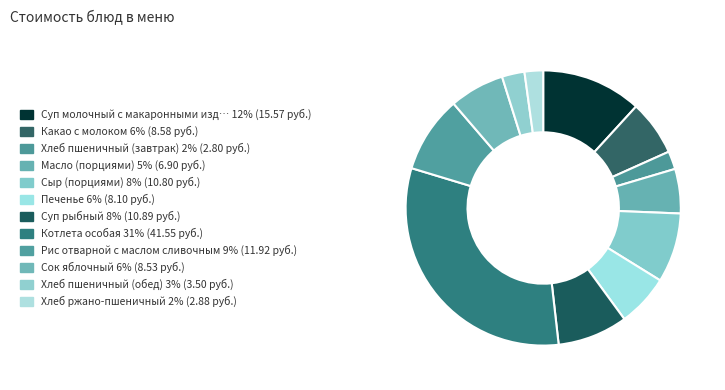

Count the number of slices in the pie.

12